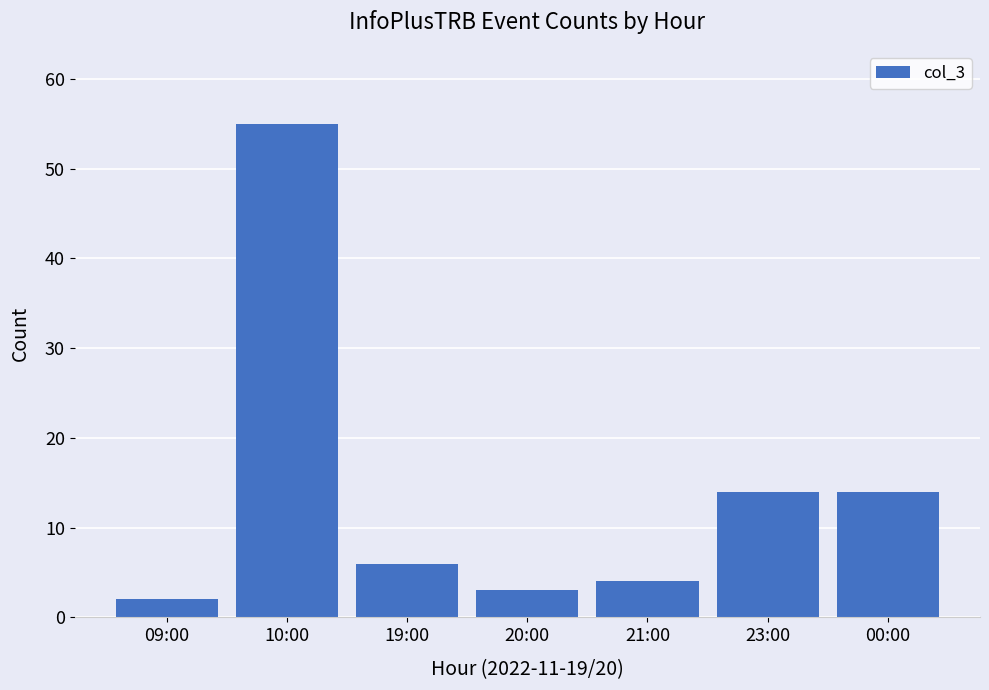

What is the average value?

14